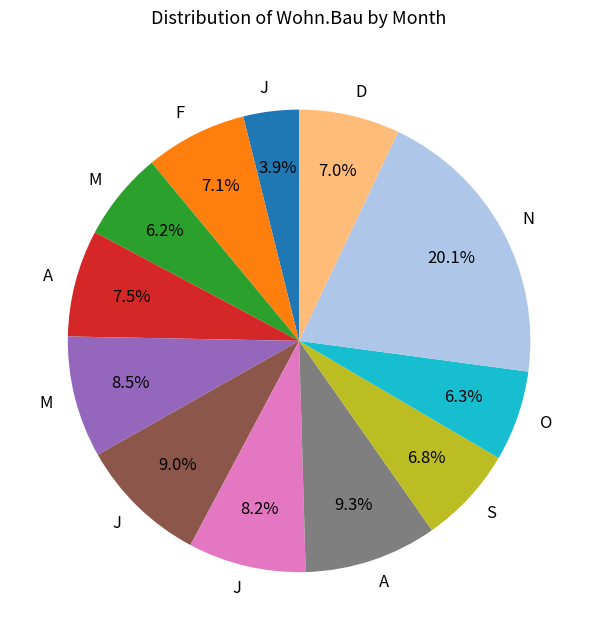

Is there a majority slice in this chart?

No